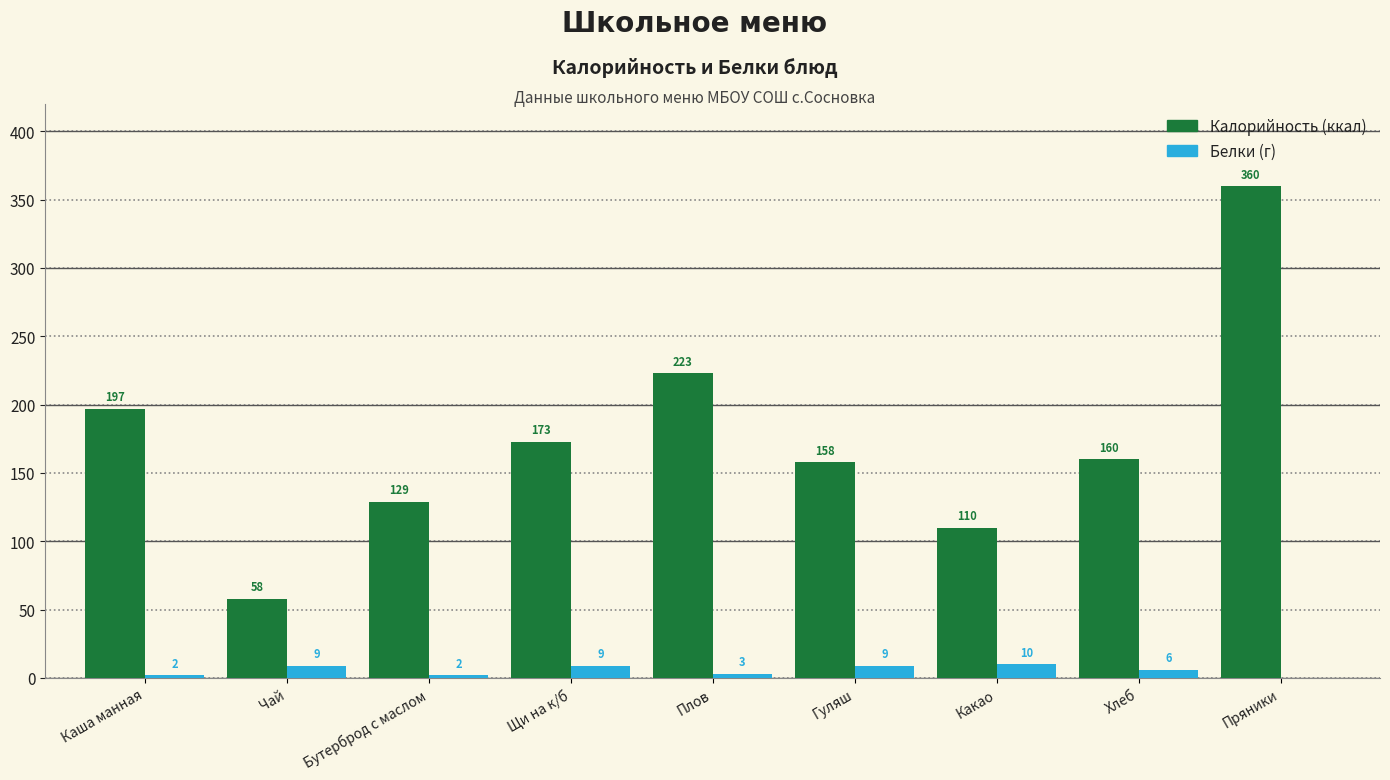

What is the greatest value displayed?

360